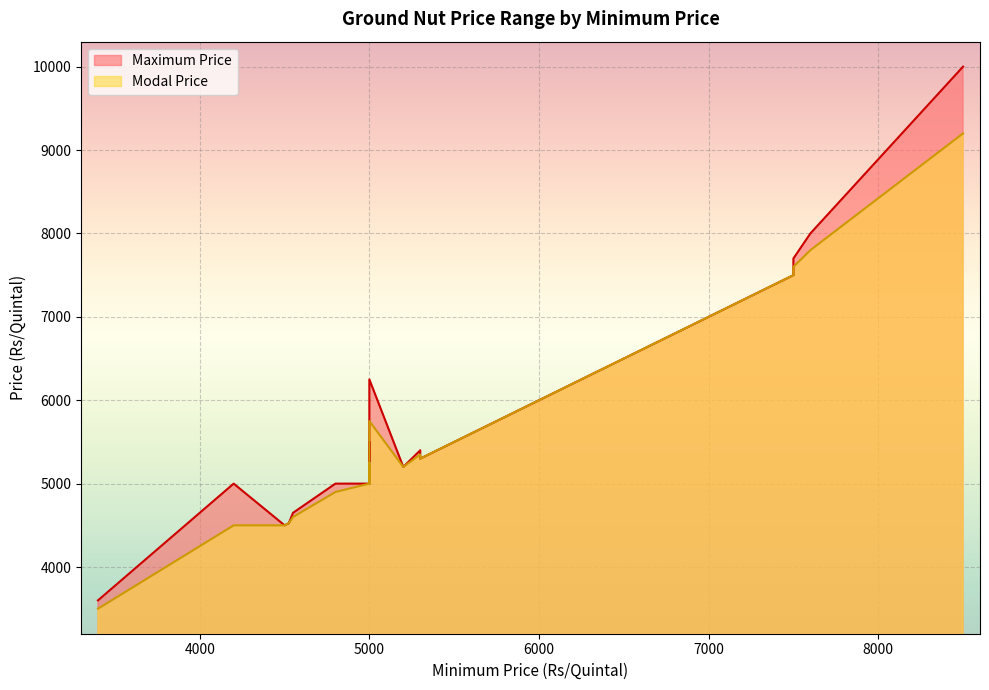

How many lines are shown in the chart?

2